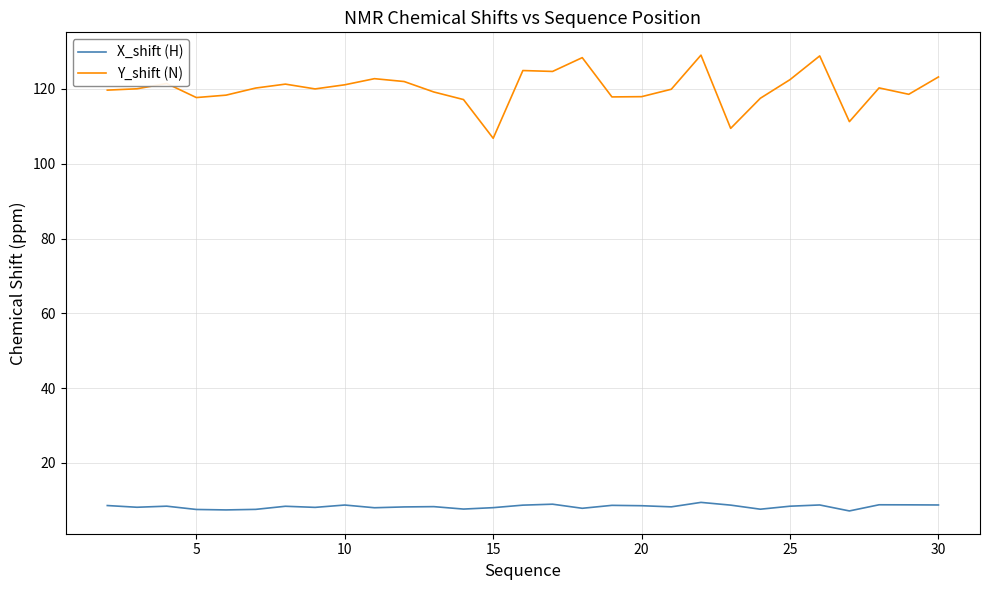

What are all the series names shown in the legend?

X_shift (H), Y_shift (N)